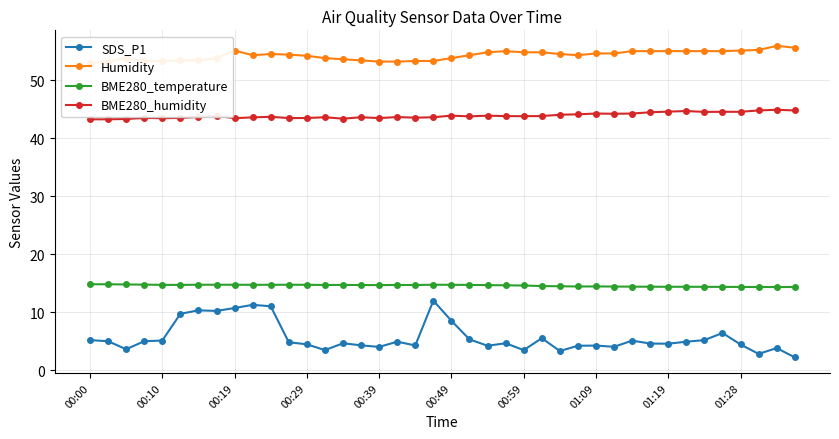

What position from the left is 00:00?

1